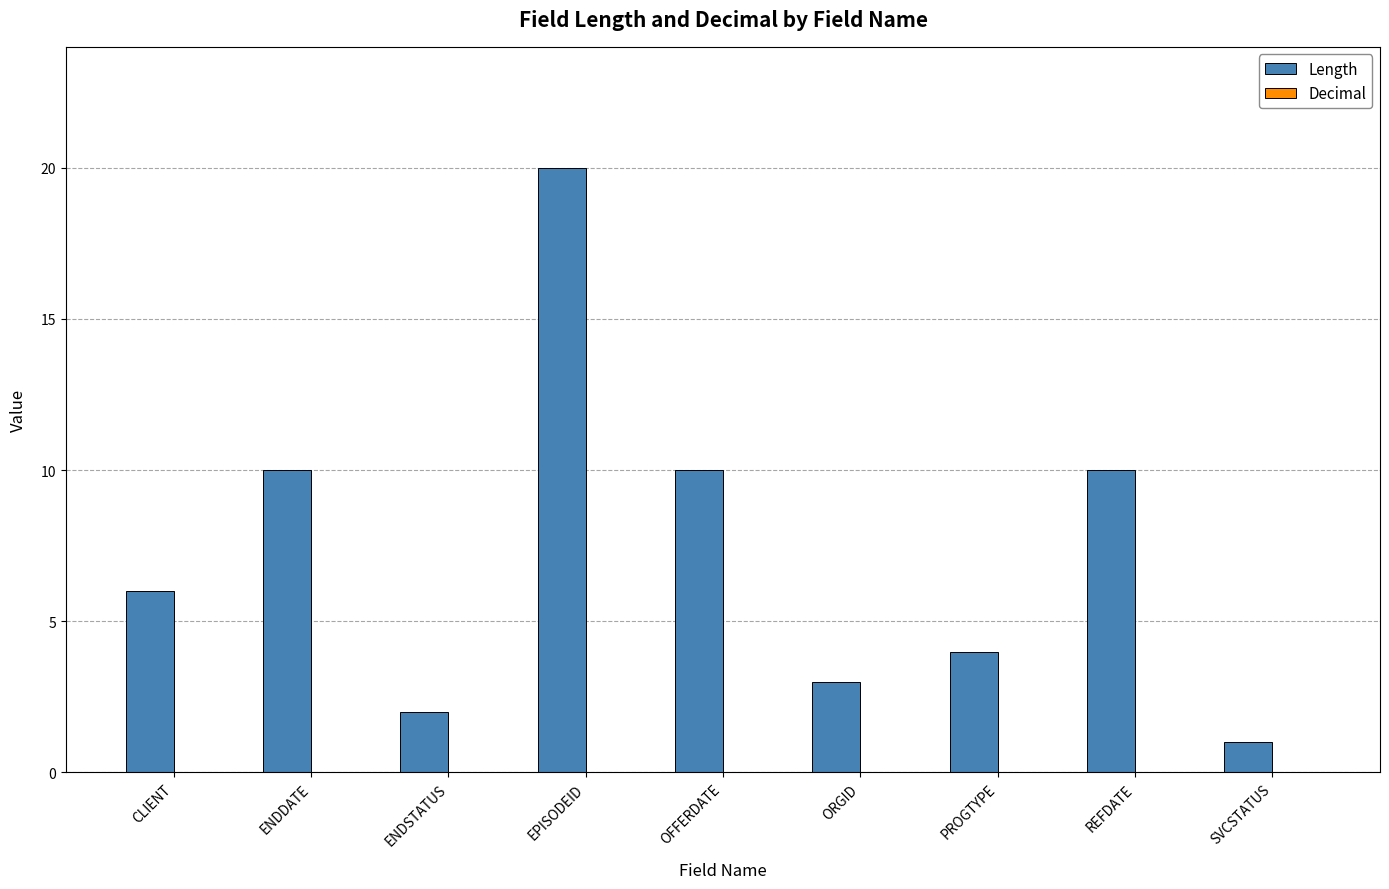

True or false: the data shows 4 at PROGTYPE.

True